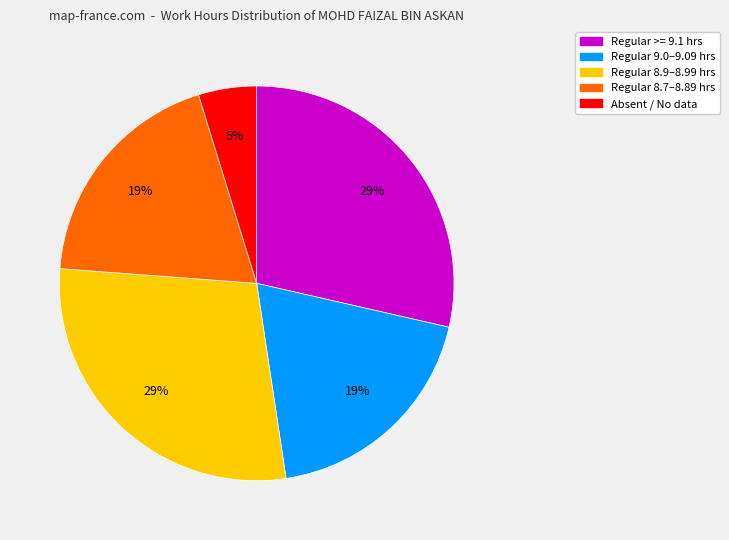

To the nearest percent, what is the average slice percentage?

20%